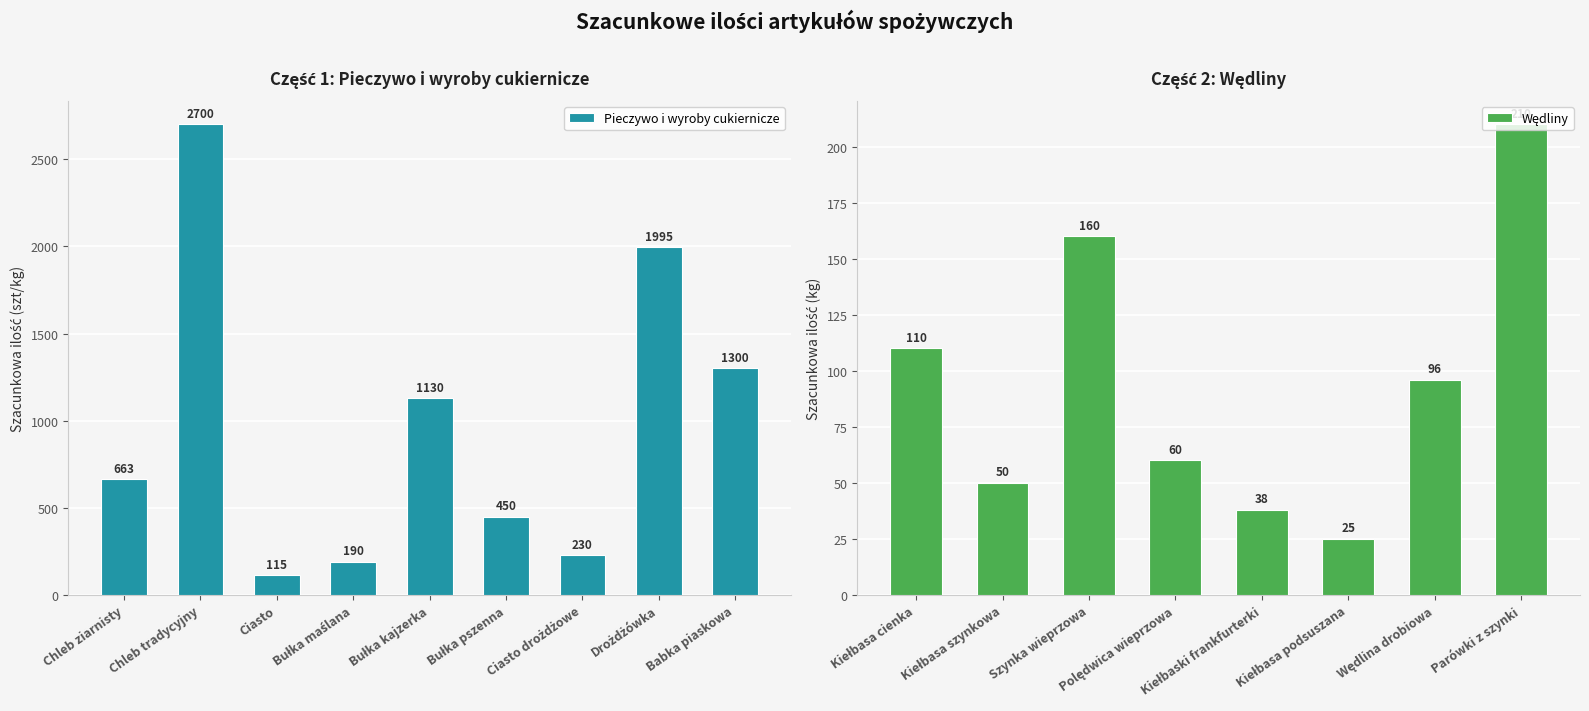

What is the ratio of the value at Chleb ziarnisty to the value at Bułka maślana?

3.5